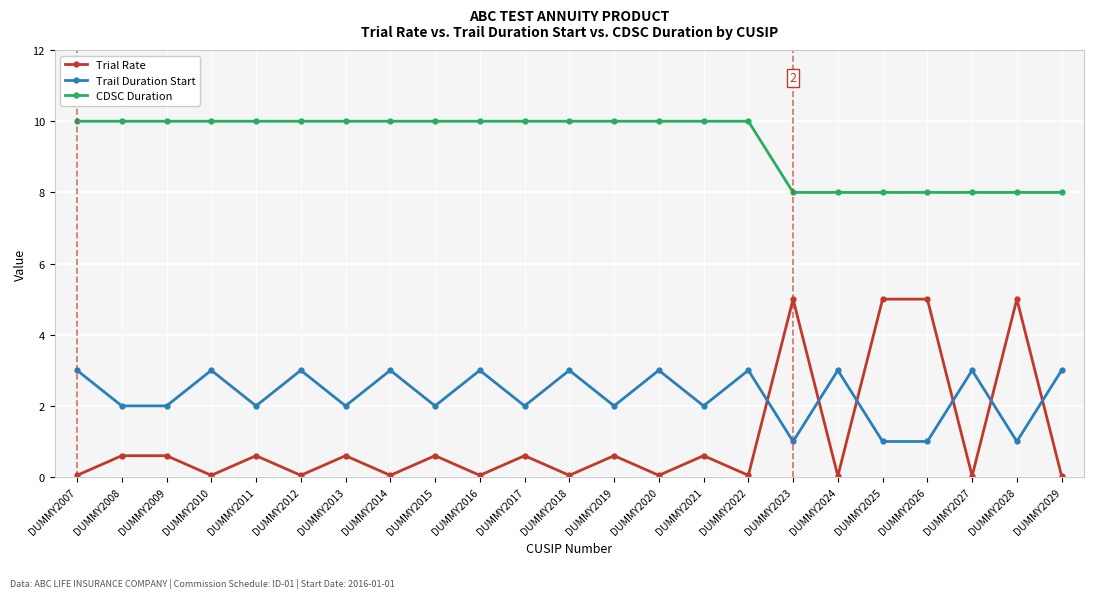

The value of Trial Rate at DUMMY2018 is 0.0. True or false?

True